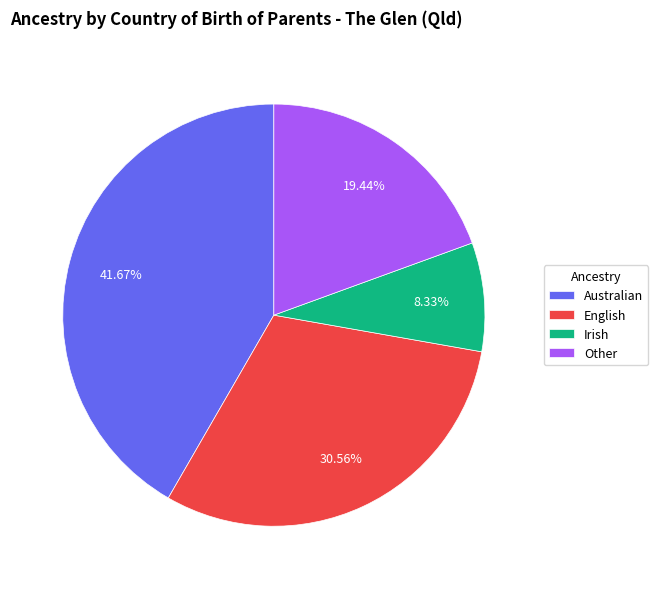

Is it true that Other is 19% of the pie?

True